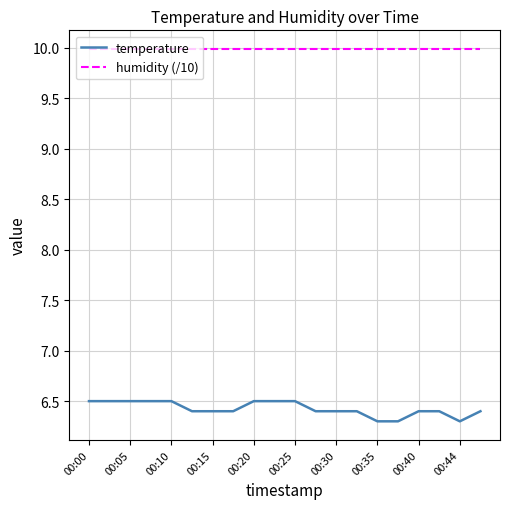

True or false: temperature and humidity (/10) intersect in this chart.

False